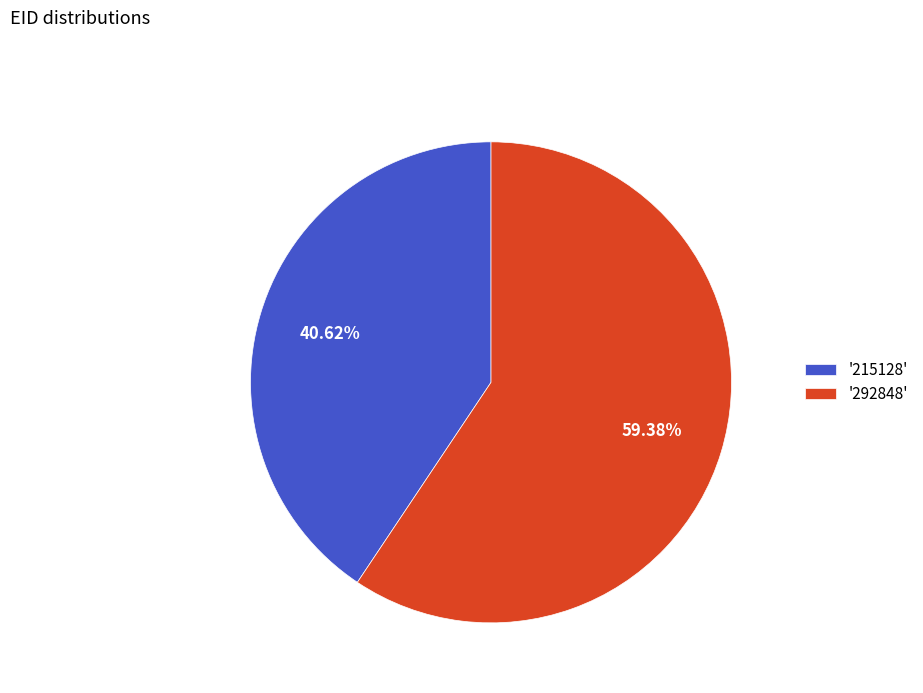

How many slices are in this pie chart?

2